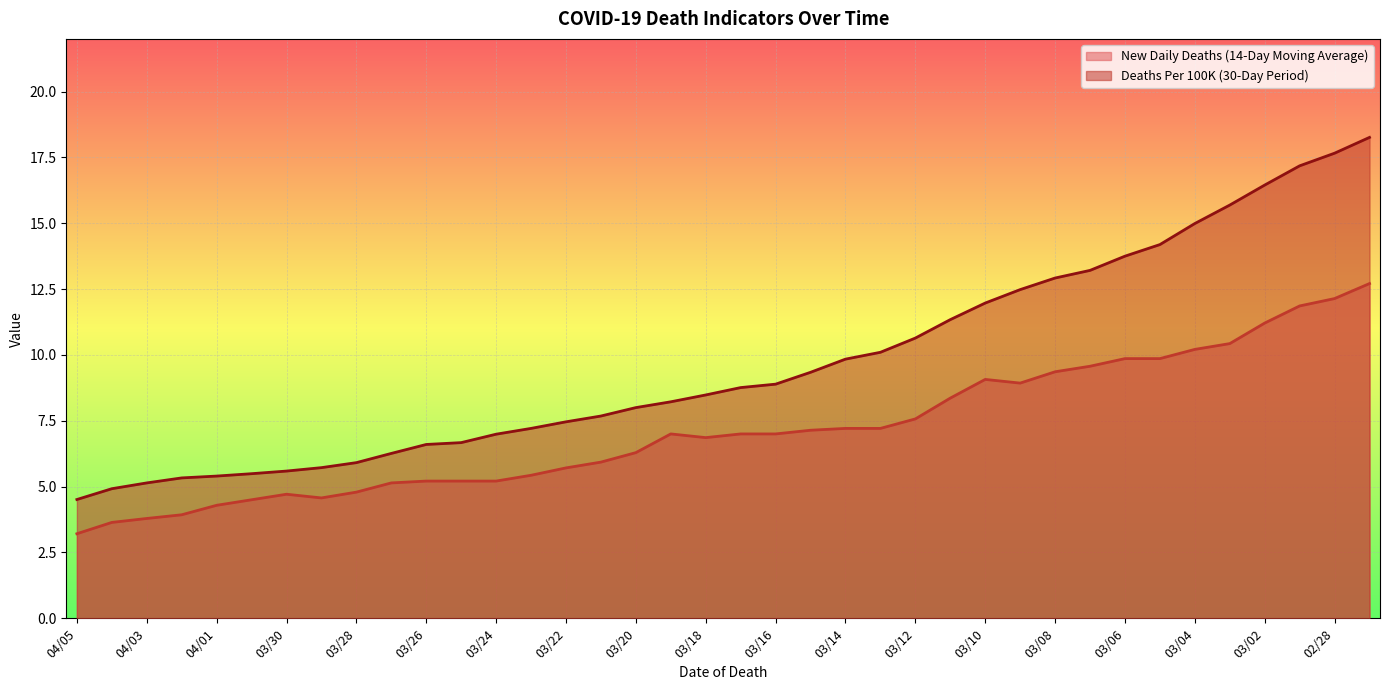

What is the sum of the New Daily Deaths (14-Day Moving Average) values at 04/01 and 03/02?

15.5